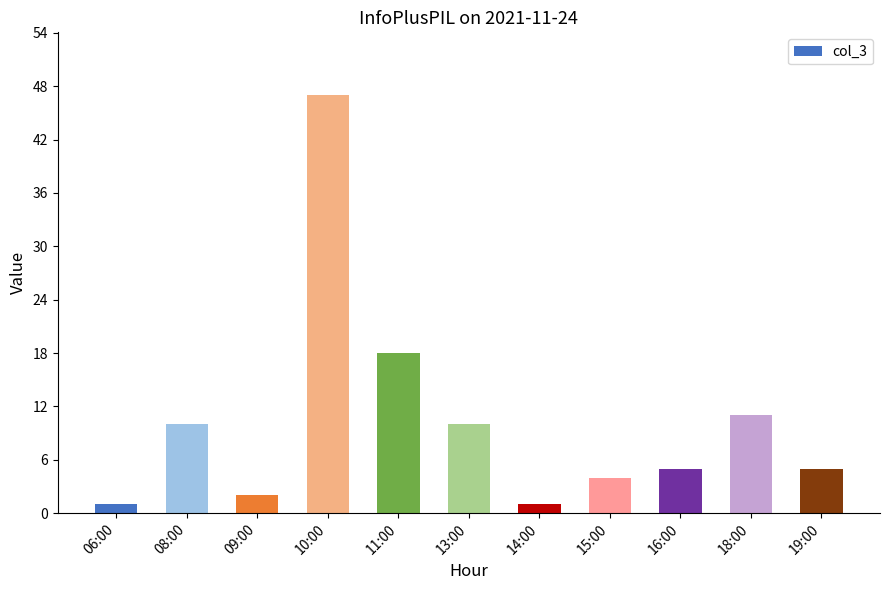

Reading left to right, list all the values displayed in this chart.

06:00=1	08:00=10	09:00=2	10:00=47	11:00=18	13:00=10	14:00=1	15:00=4	16:00=5	18:00=11	19:00=5